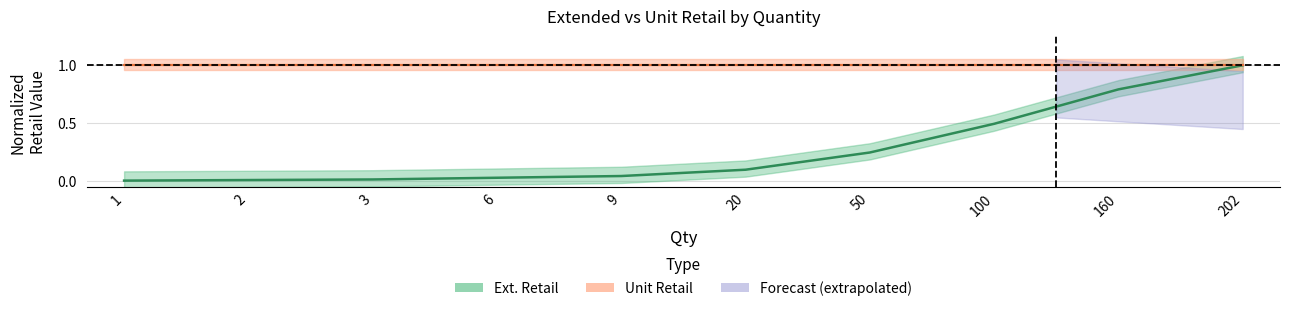

True or false: the data shows 0.2 at 50.

True